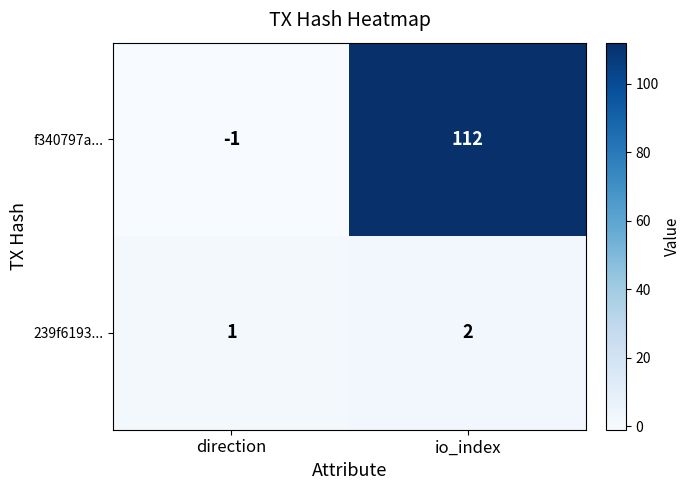

List the series in order of their peak value, lowest first.

239f6193..., f340797a...